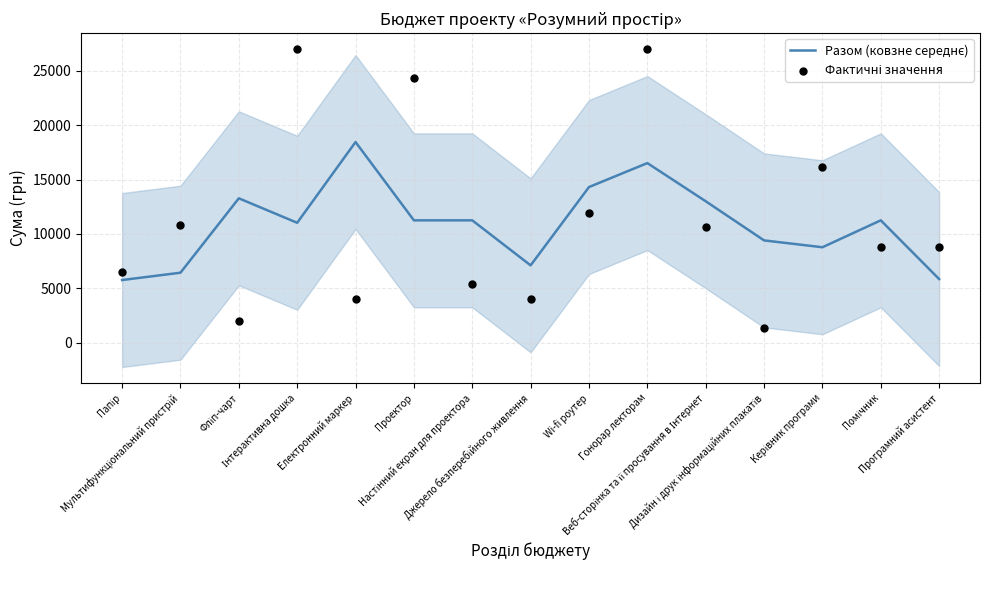

Is the value of Фактичні значення at Помічник greater than the value of Разом (ковзне середнє) at Інтерактивна дошка?

No